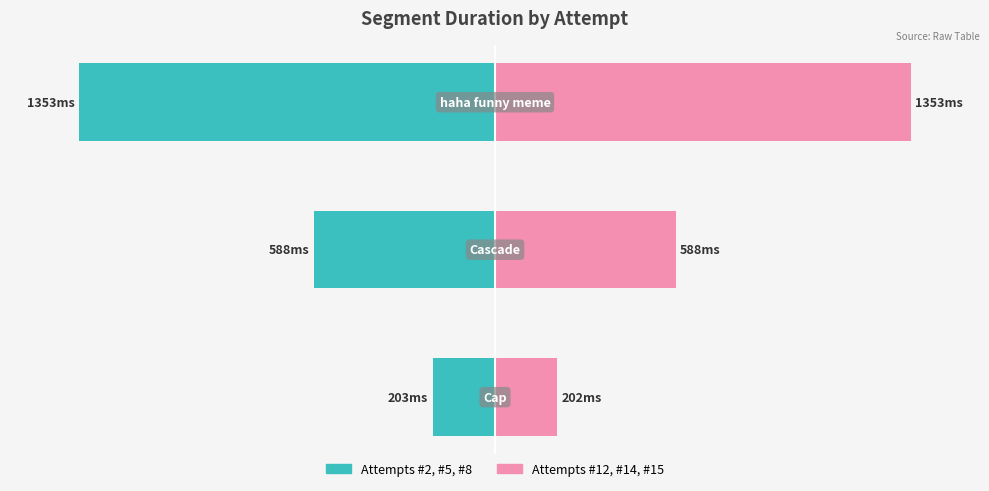

Which series has the widest spread of values?

Attempts #12,#14,#15